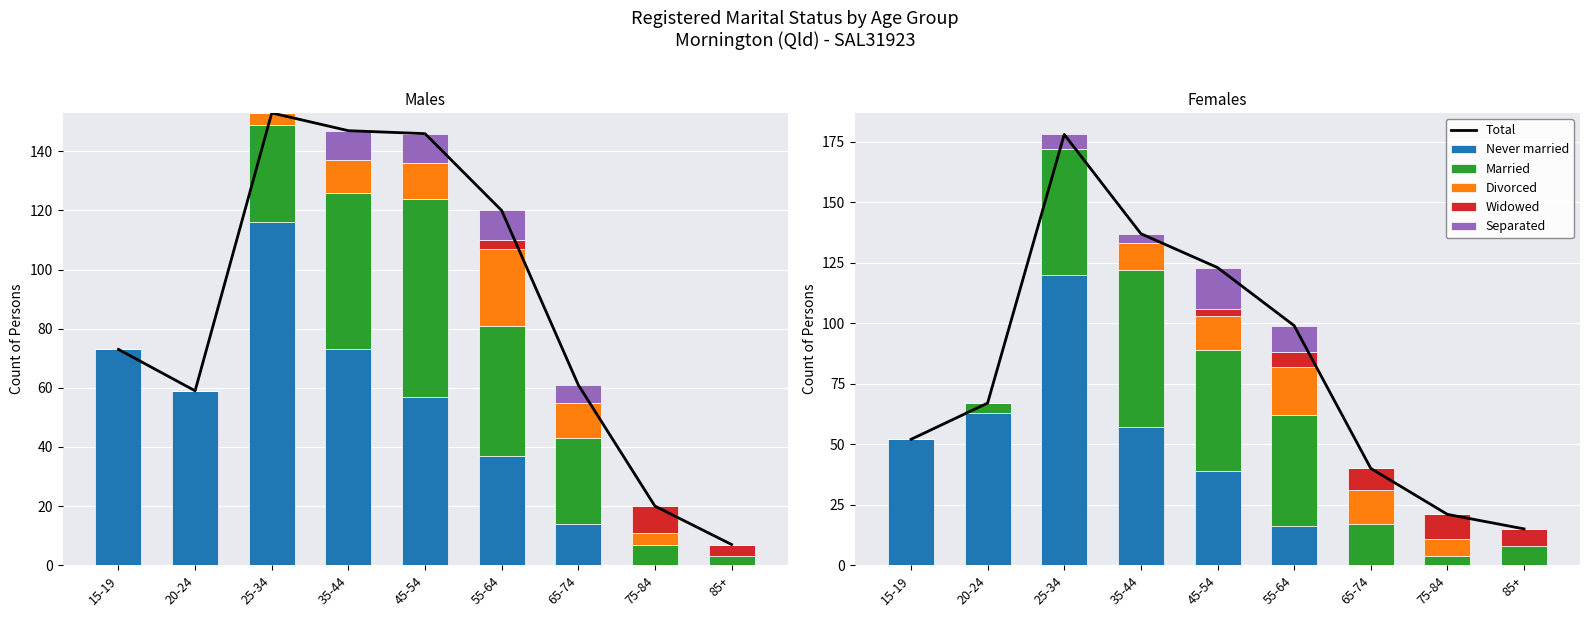

What is the value of the Total bar at the 3rd from the left?

178